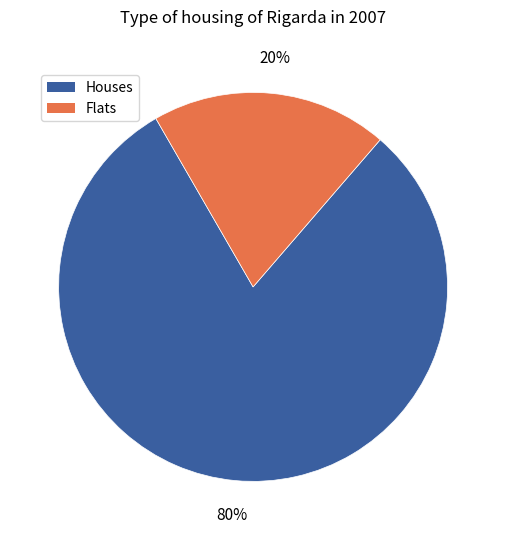

Count the number of slices in the pie.

2